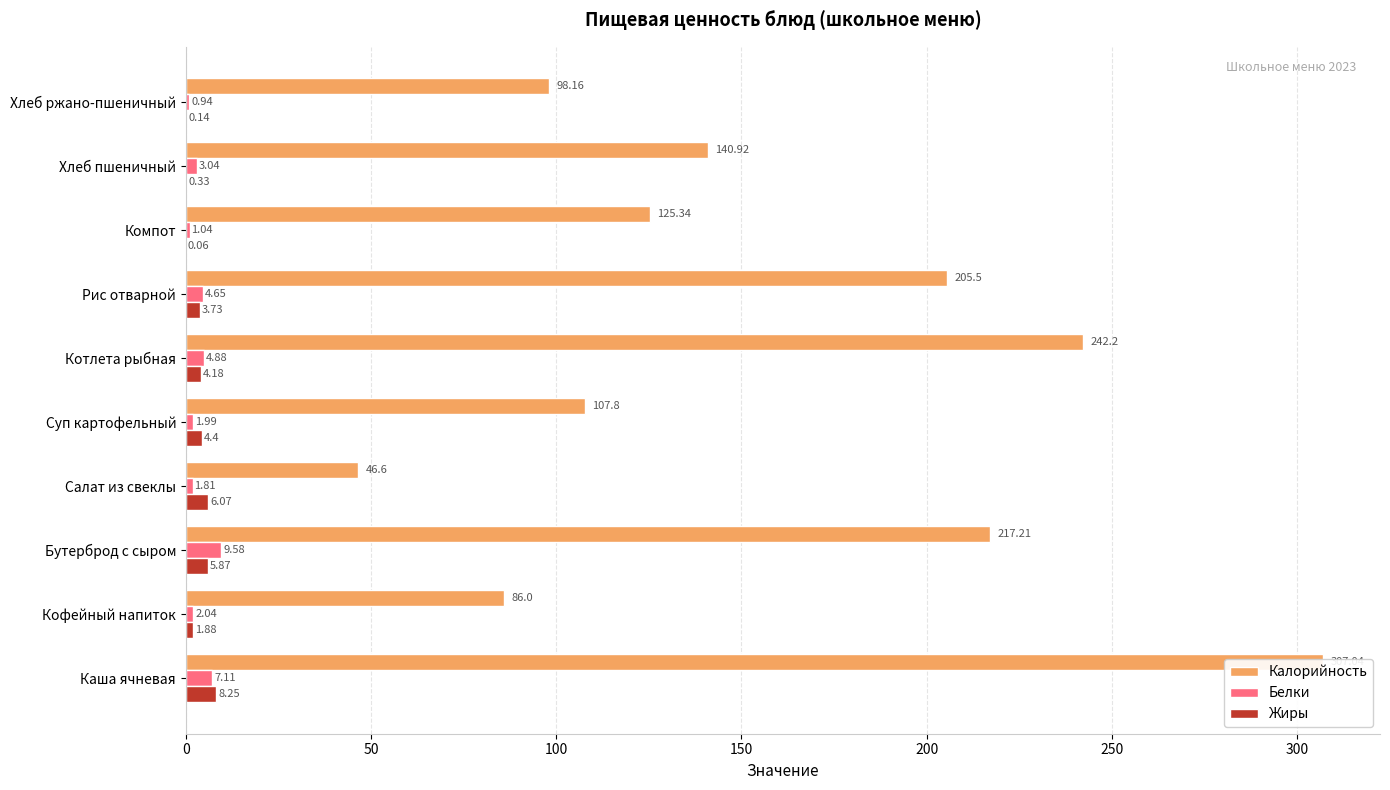

What is the sum of all Калорийность values?

1576.8